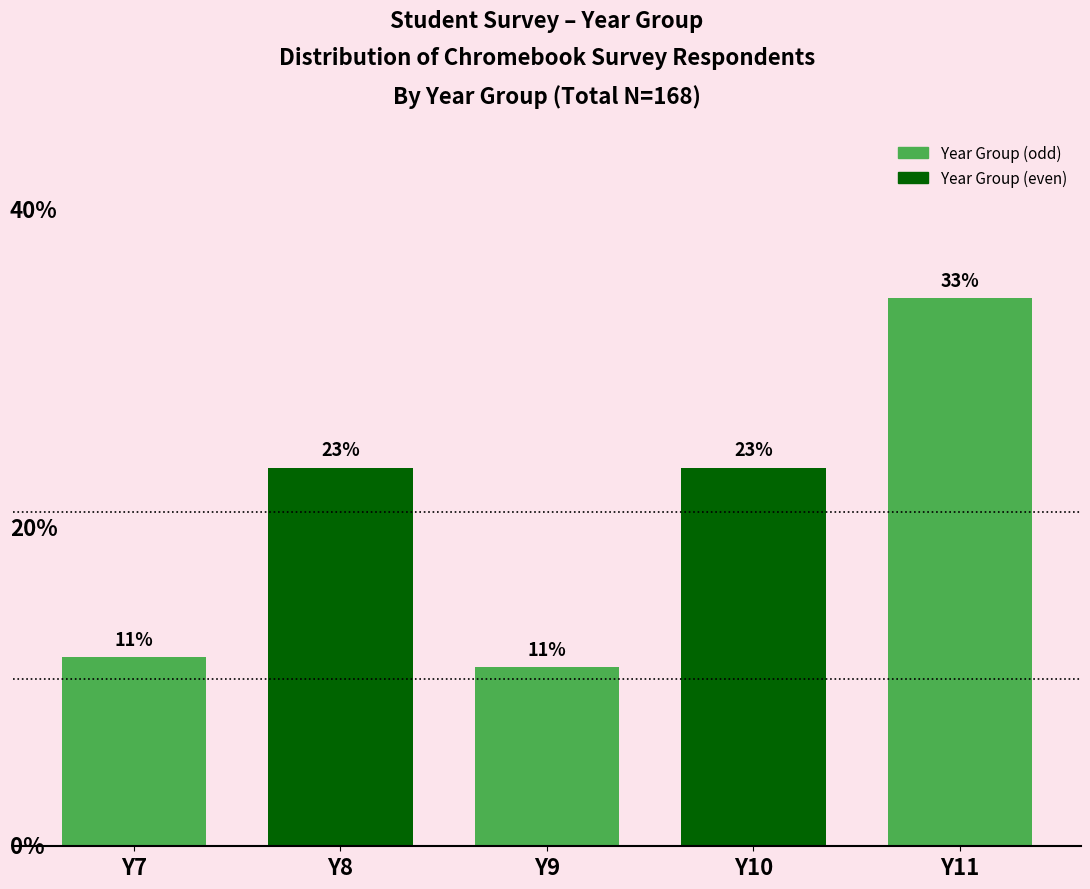

Does the chart contain any negative values?

No